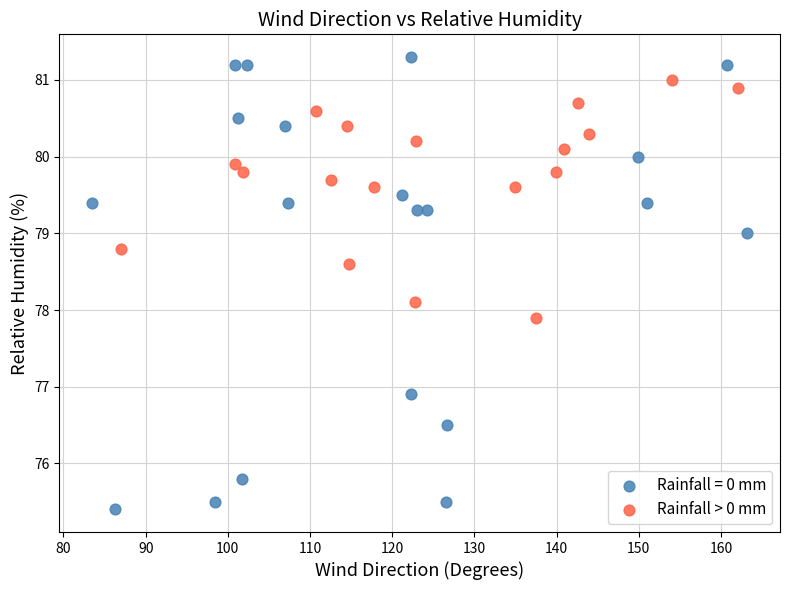

Which series has the largest Y range (max minus min)?

Rainfall = 0 mm